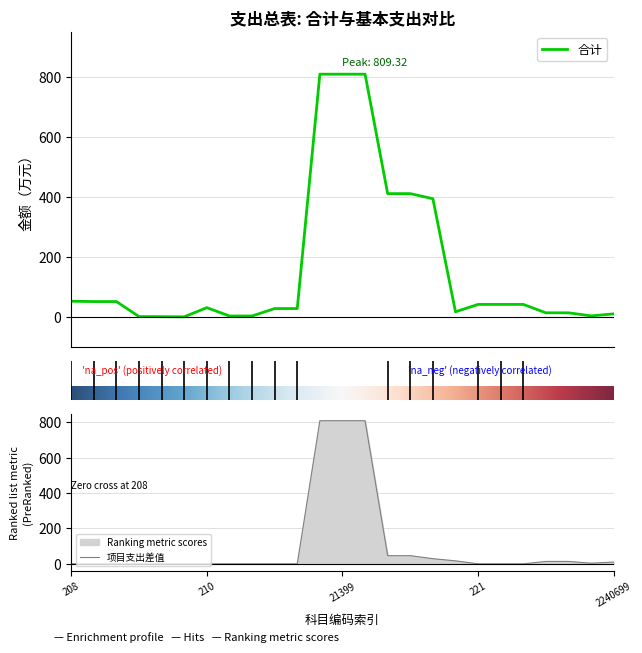

How many data points are less than 30?

12